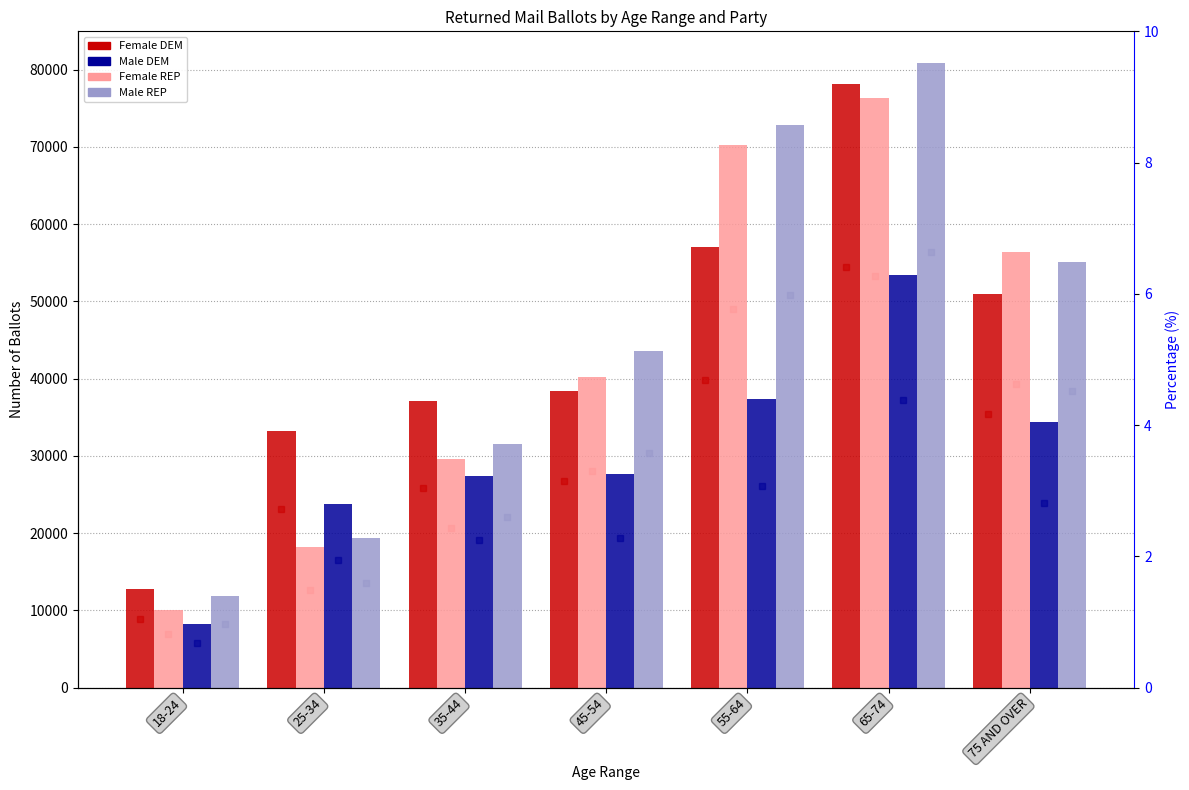

What is the approximate value of Male REP at 55-64, to the nearest 10?

72830